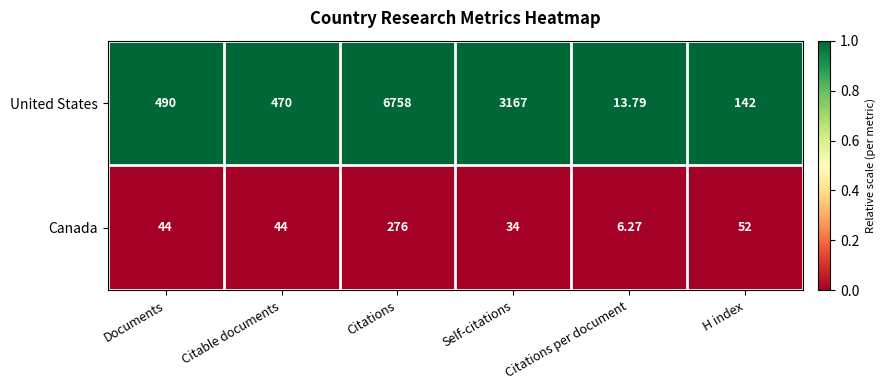

Which series changed the most between Documents and H index?

United States